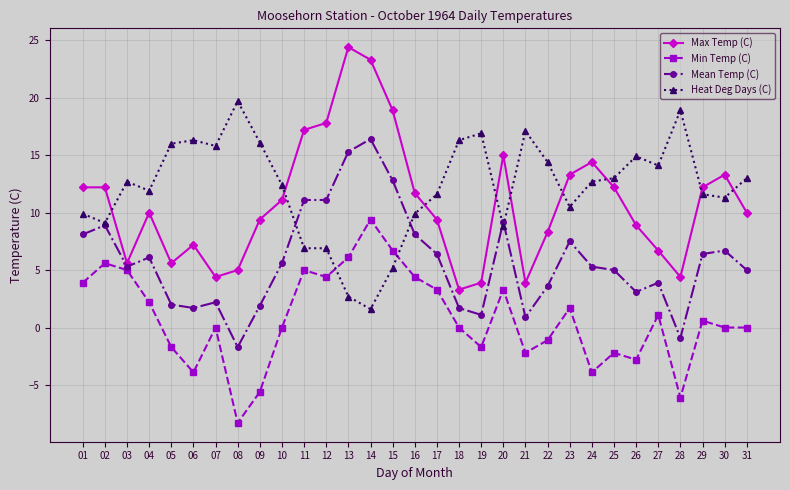

How many intersections are there between Heat Deg Days (C) and Min Temp (C)?

2